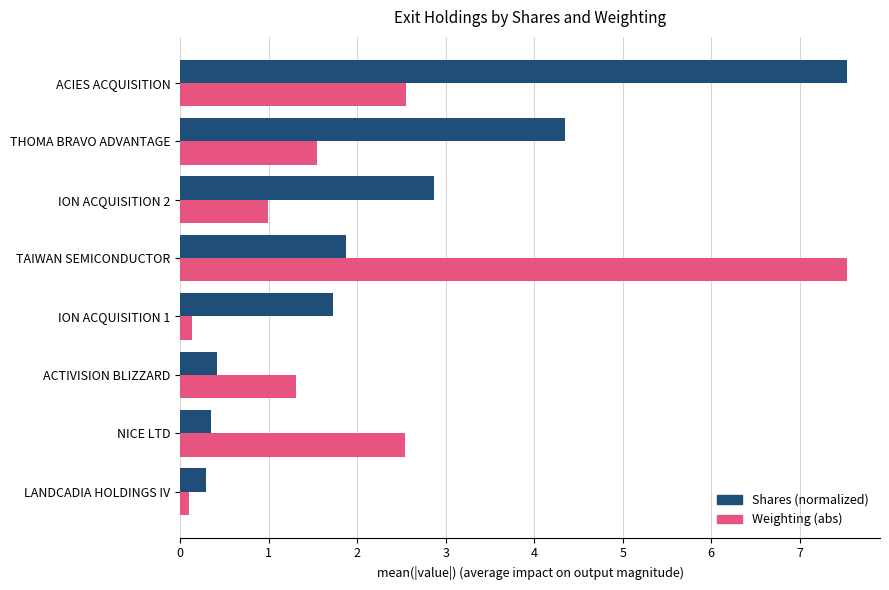

Which series changed the most between ACTIVISION BLIZZARD and TAIWAN SEMICONDUCTOR?

Weighting (abs)